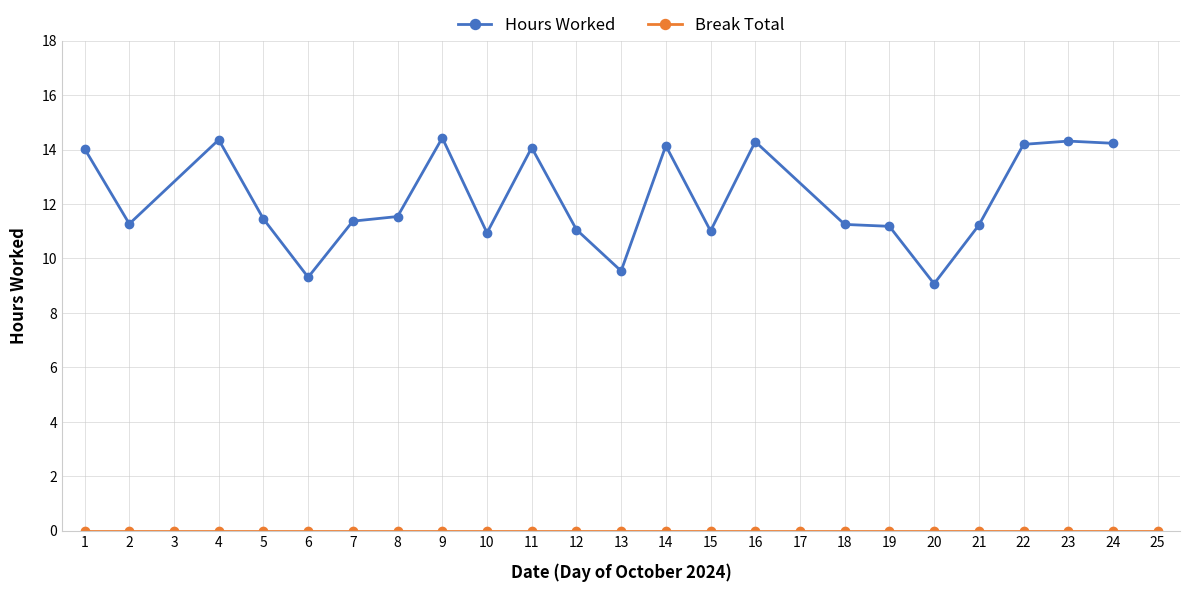

Which series has the widest spread of values?

Hours Worked